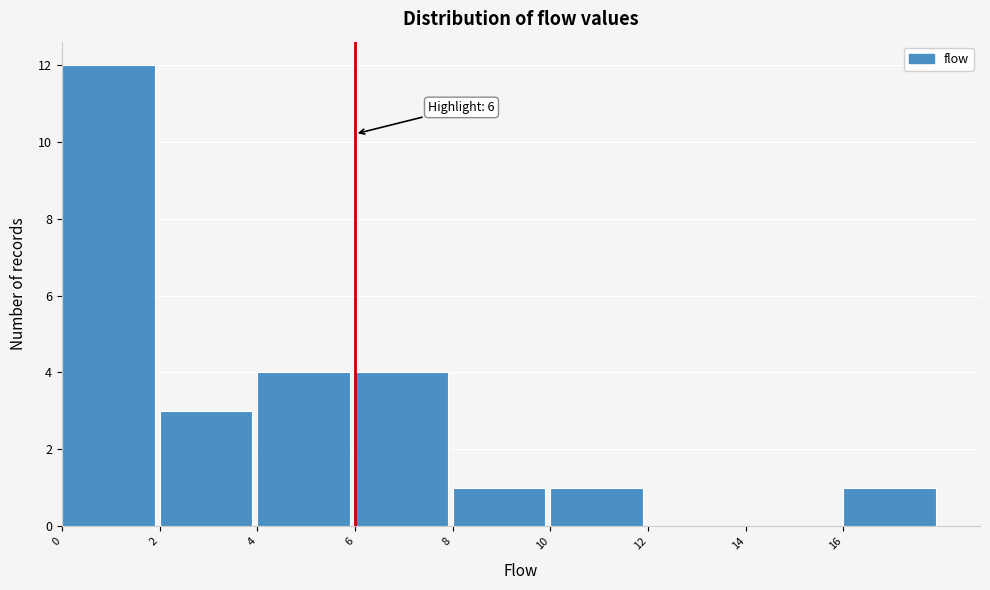

Over which range of the x-axis is the bar tallest?

0 to 2